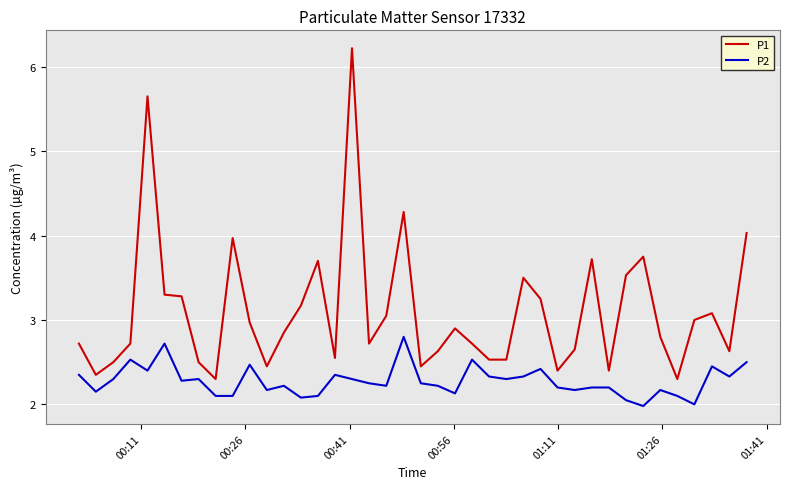

How many lines are shown in the chart?

2